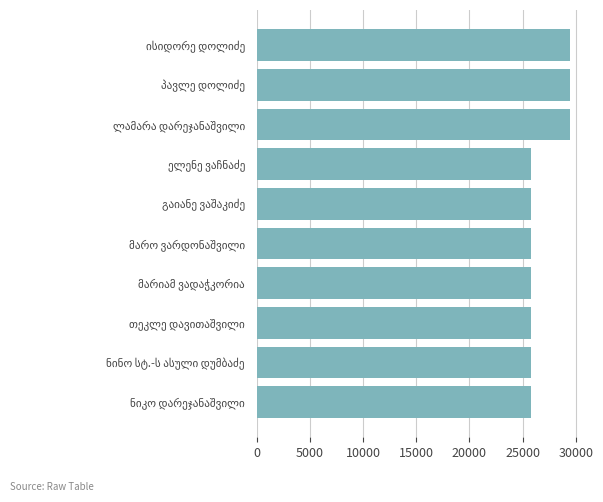

What is the maximum value shown in the chart?

29493